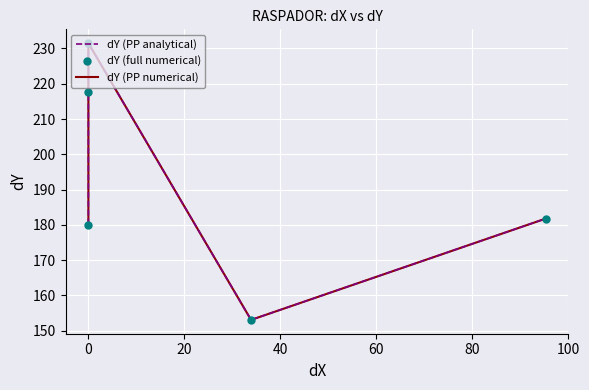

Count the number of data series in this chart.

3